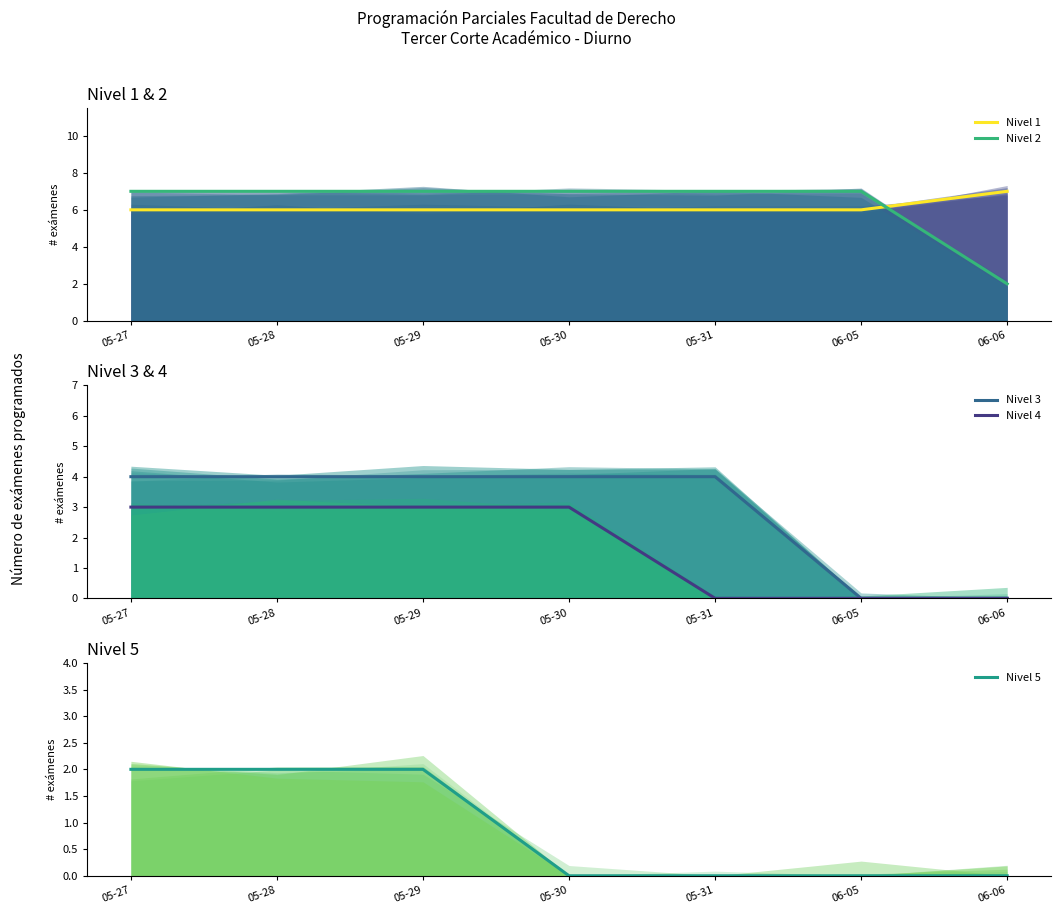

At how many categories does at least one series exceed 2?

7